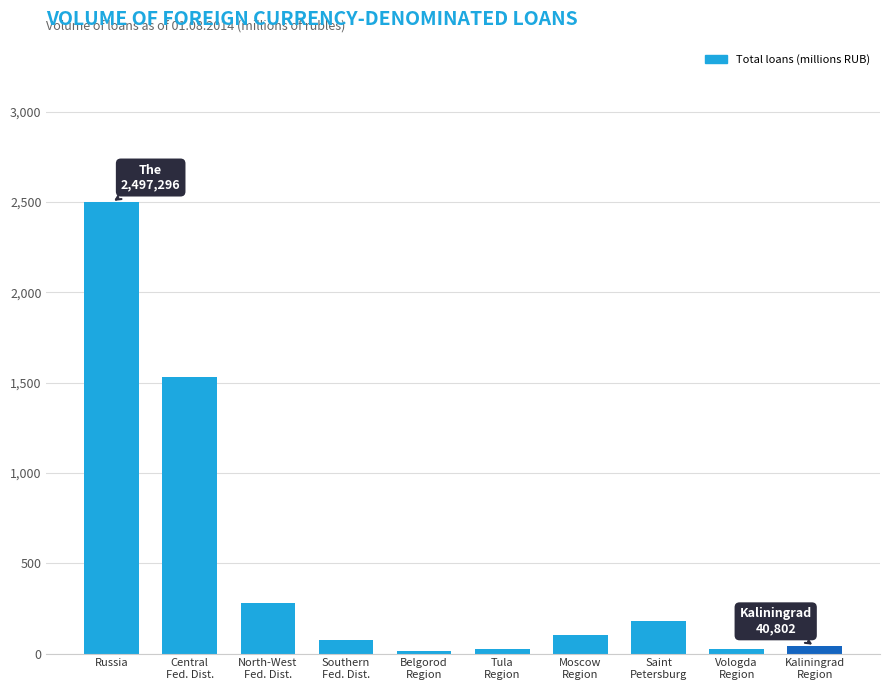

What is the label of the 4th bar from the right?

Moscow
Region